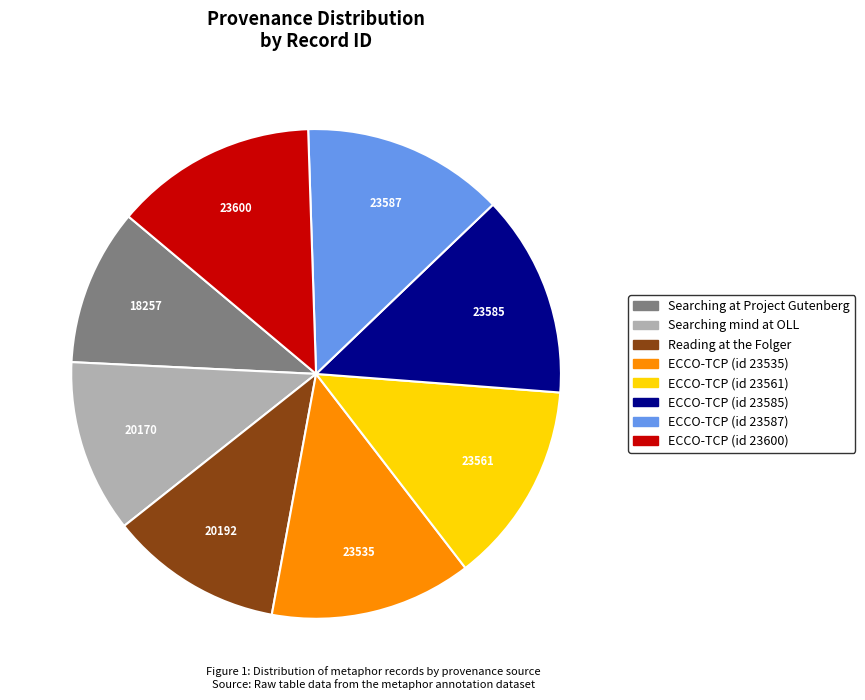

How many segments does this pie chart have?

8